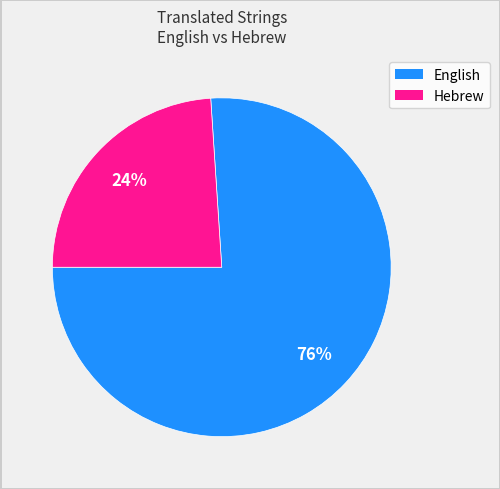

What is the ratio of the value at English to the value at Hebrew?

3.2